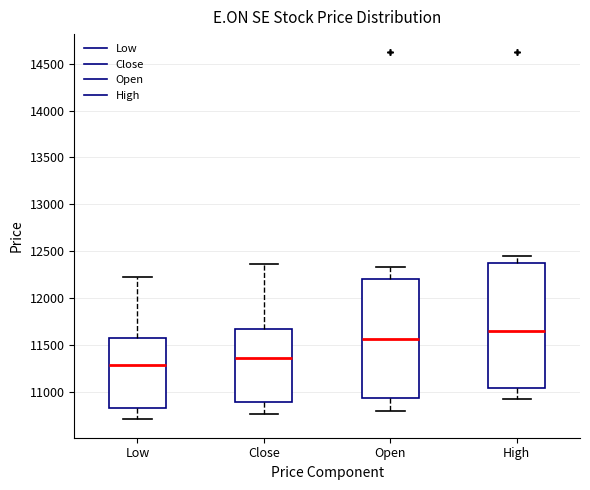

Which box has the lowest median line?

Low